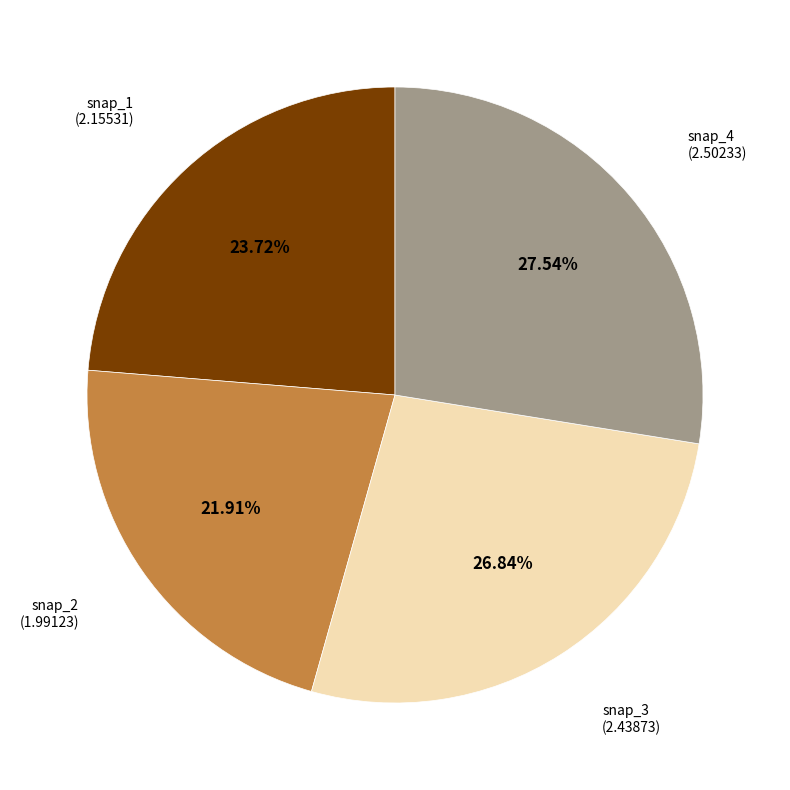

Is there any slice that represents more than half of the pie?

No